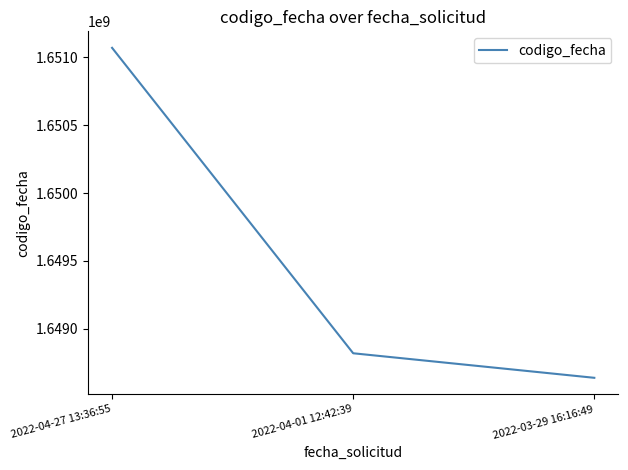

Reading left to right, transcribe all the data shown in this chart.

1651069554	1648820566	1648639906